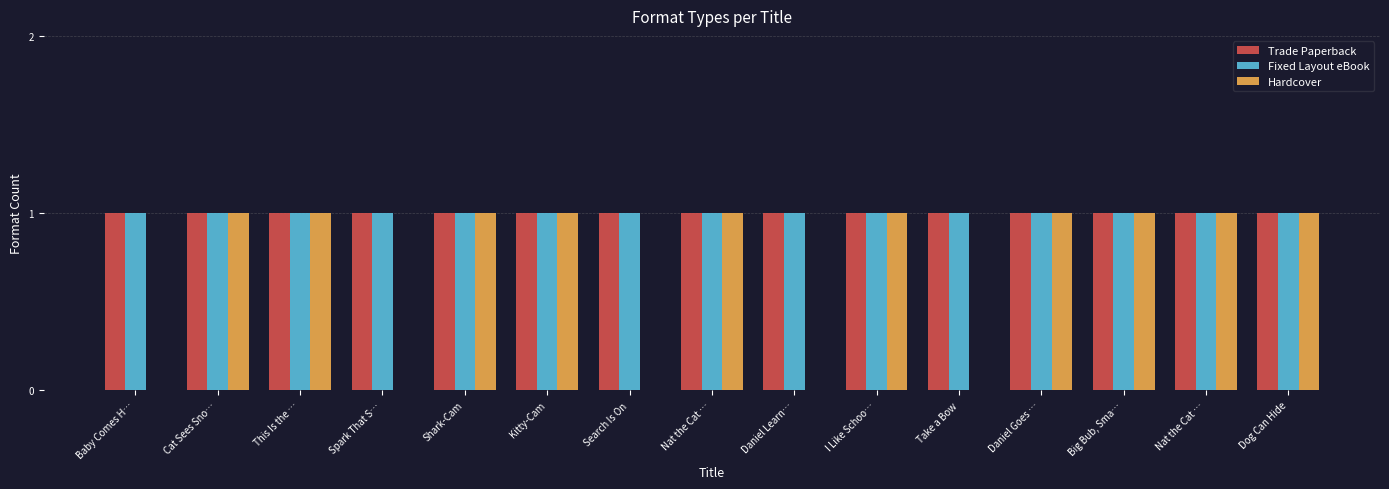

Rank the series at Baby Comes H… from highest to lowest value.

Trade Paperback, Fixed Layout eBook, Hardcover